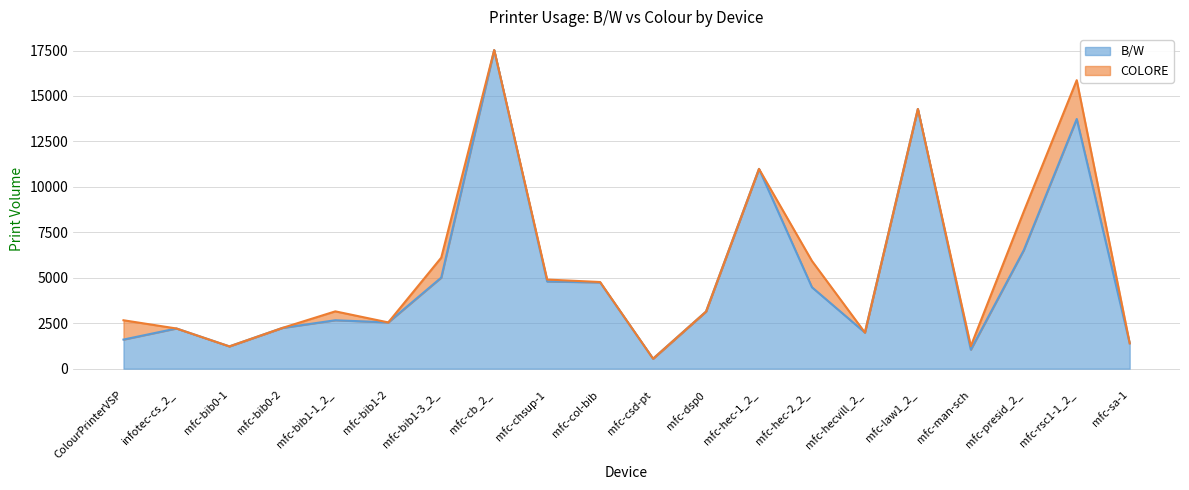

Which has a higher value, mfc-dsp0 or mfc-hec-1_2_?

mfc-hec-1_2_